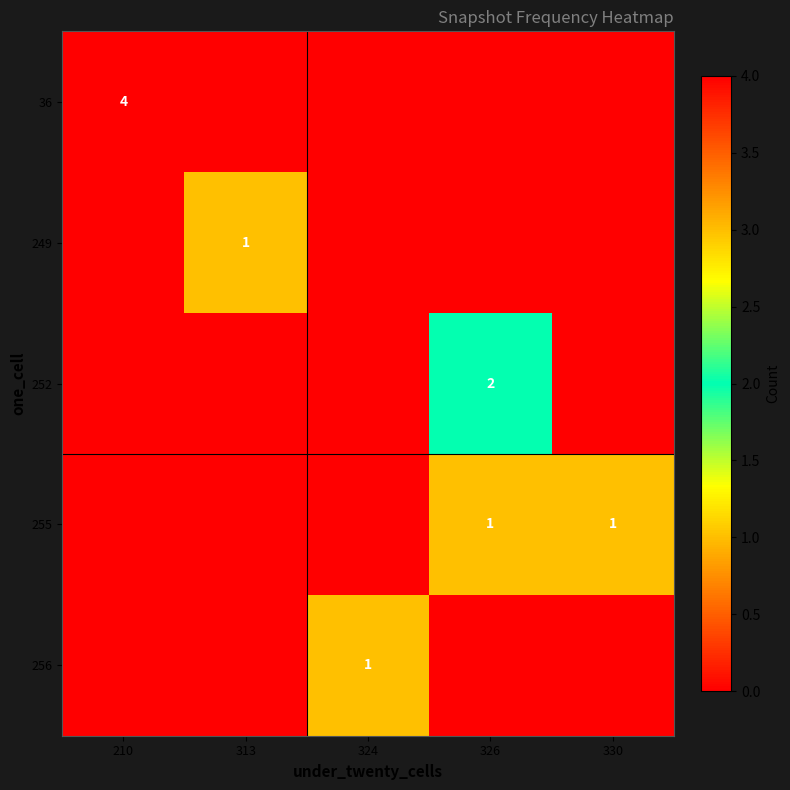

The value of 36 at 210 is 4. True or false?

True